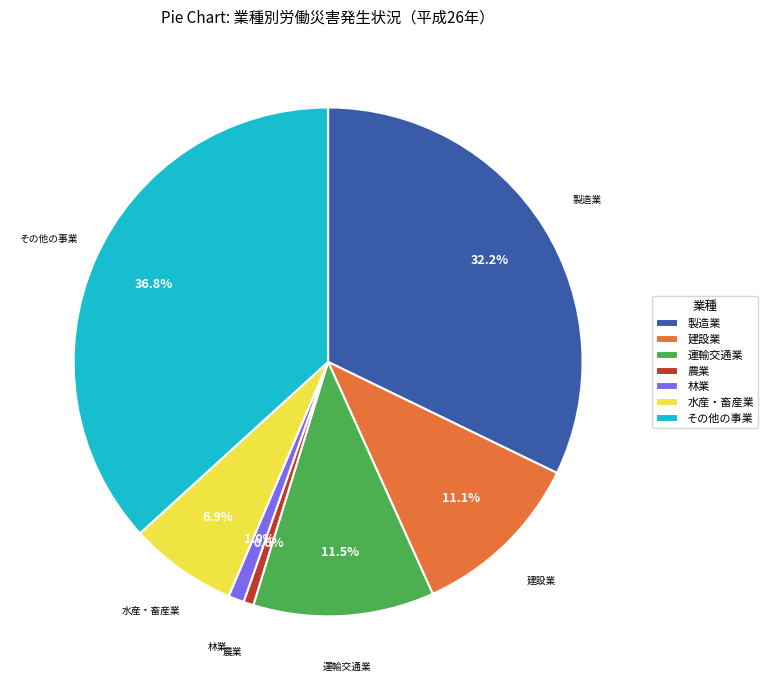

What is the total percentage of 農業 and 製造業?

32.8%